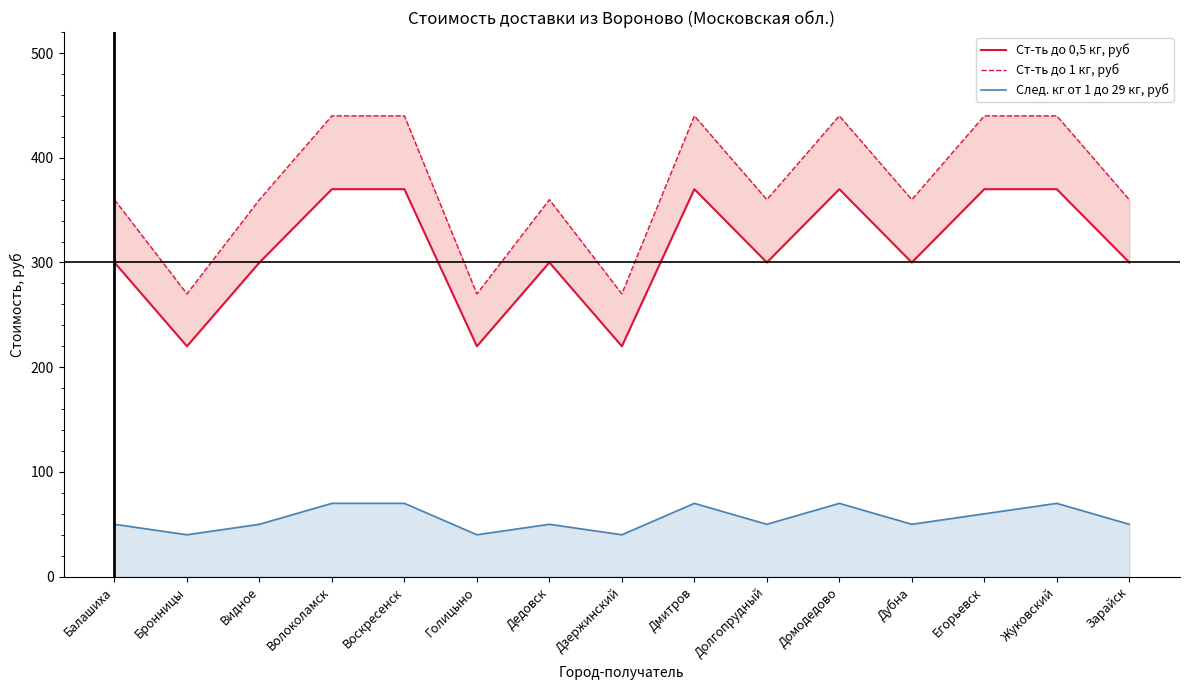

What is the sum of all След. кг от 1 до 29 кг, руб values?

830